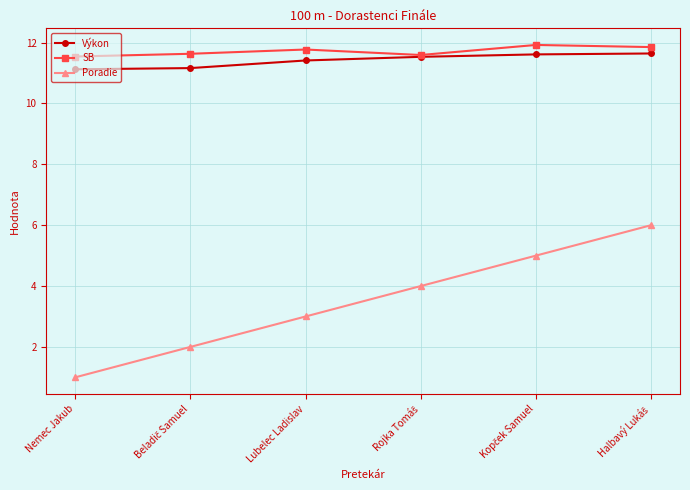

Which label corresponds to the smallest value in the chart?

Nemec Jakub